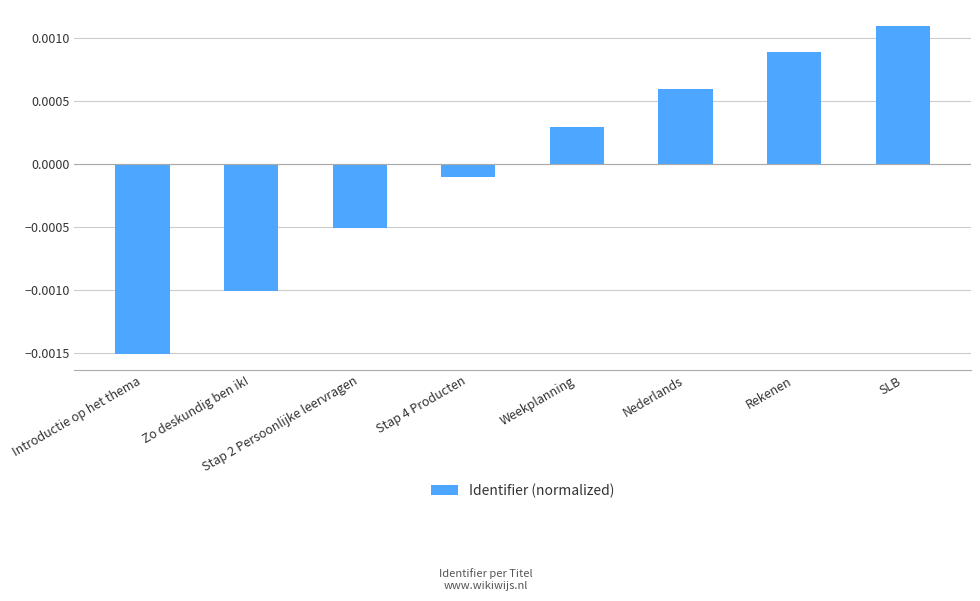

Where is the data nearest to the value 0?

Stap 4 Producten